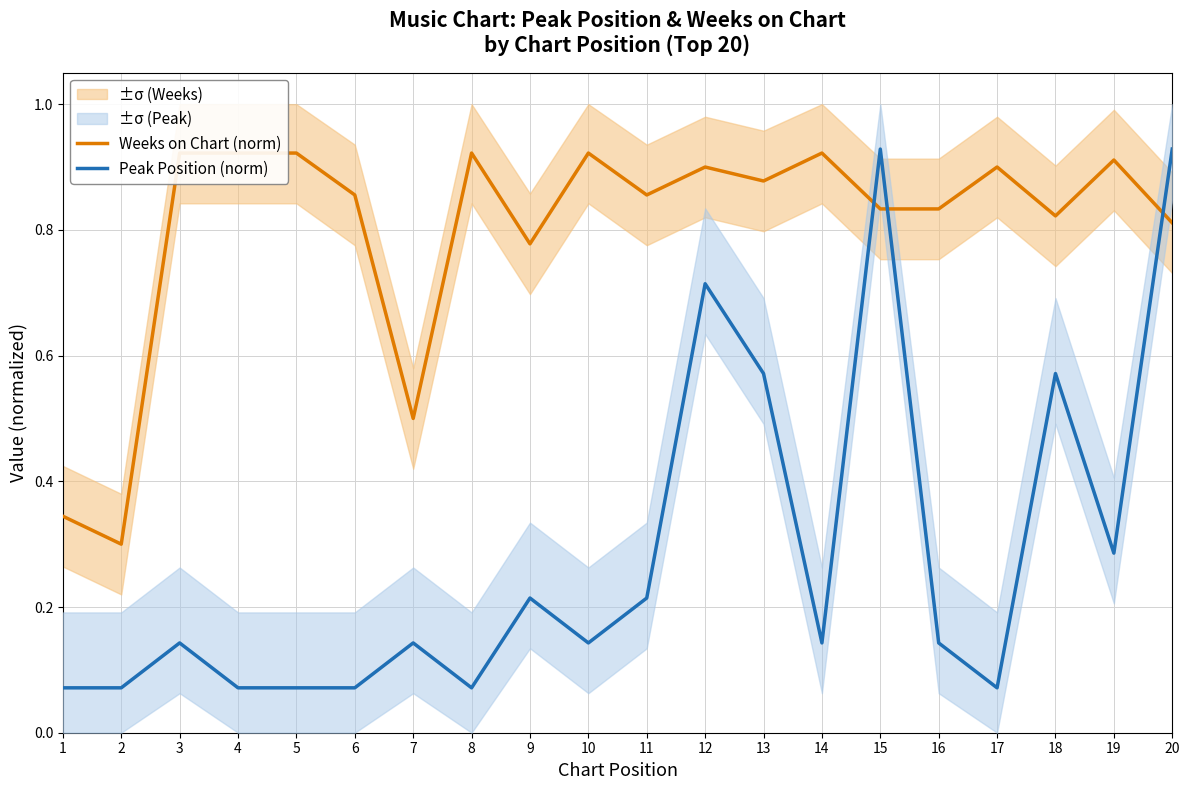

What is the total value across all series at 12?

1.6